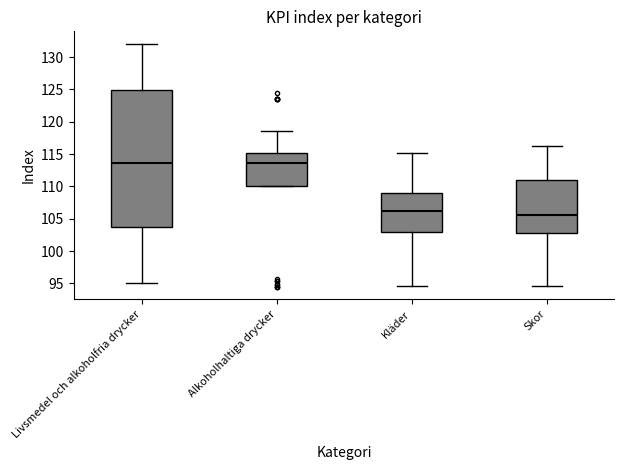

Reading left to right, read every box against the y-axis: the position of its median line, the range the box covers, and the ends of its whiskers. The values are not printed on the chart, so give them approximately, as read against the axis.

Livsmedel och alkoholfria drycker: median 113.5, box 103.5 to 125.0, whiskers 95.0 to 132.0
Alkoholhaltiga drycker: median 113.5, box 110.0 to 115.0, whiskers 110.0 to 118.5
Kläder: median 106.0, box 103.0 to 109.0, whiskers 94.5 to 115.0
Skor: median 105.5, box 102.5 to 111.0, whiskers 94.5 to 116.5